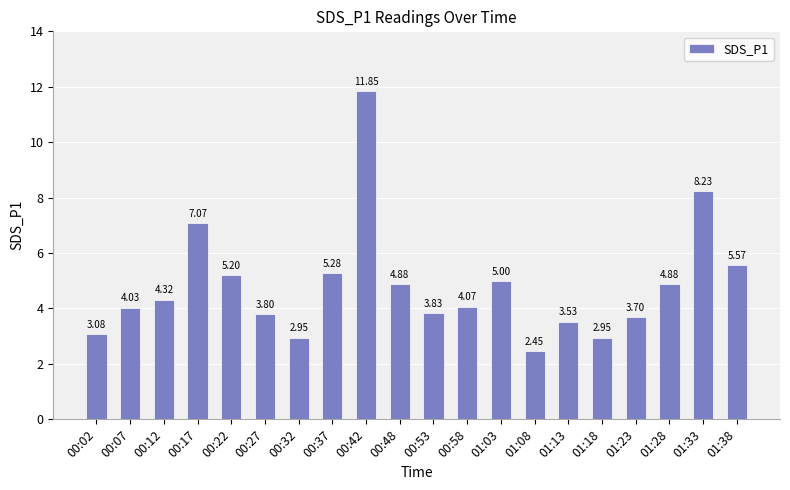

What is the sum of the values at 00:53 and 01:03?

8.8